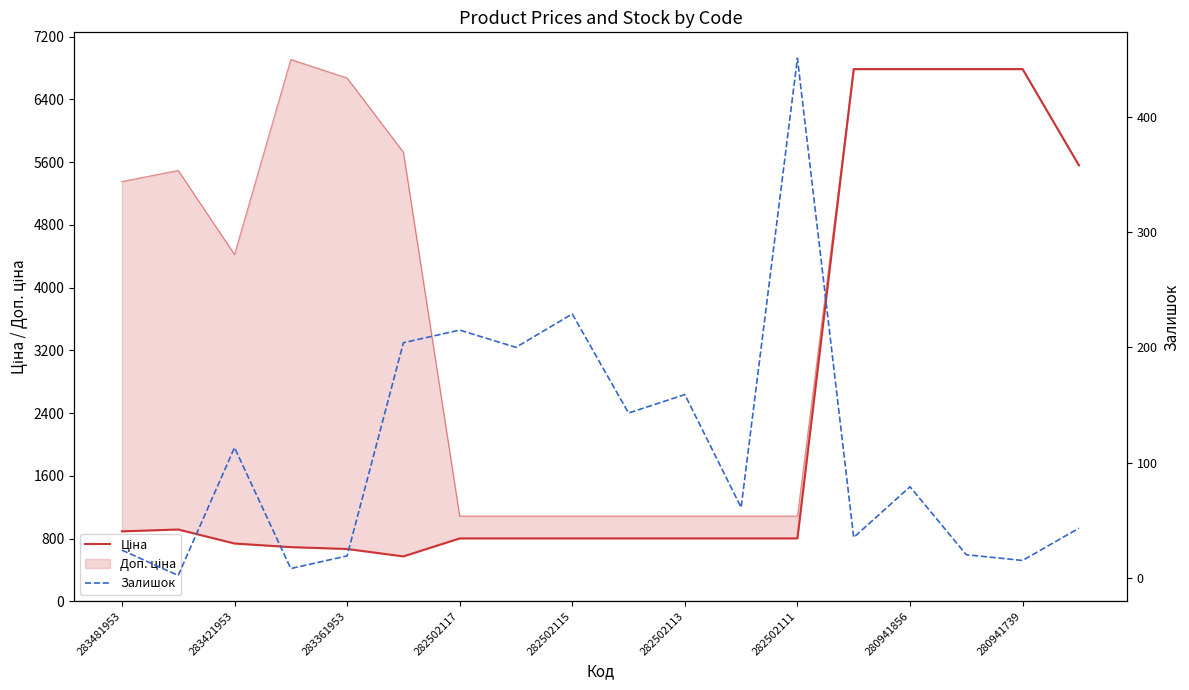

True or false: Залишок and Ціна cross at least once.

False